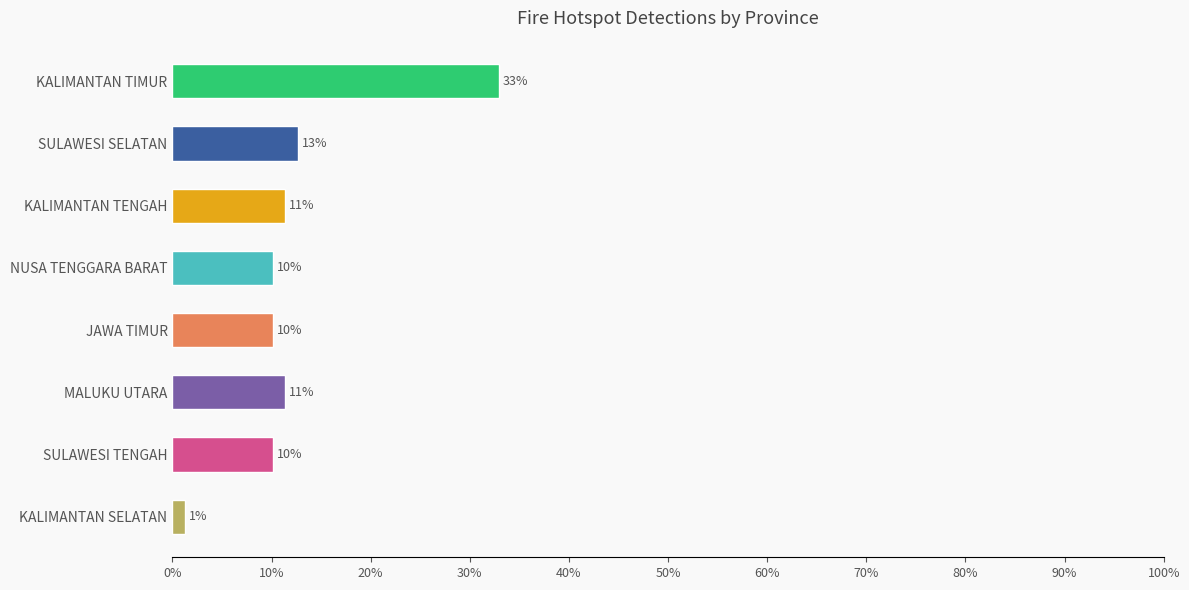

True or false: the data shows 8 at NUSA TENGGARA BARAT.

True